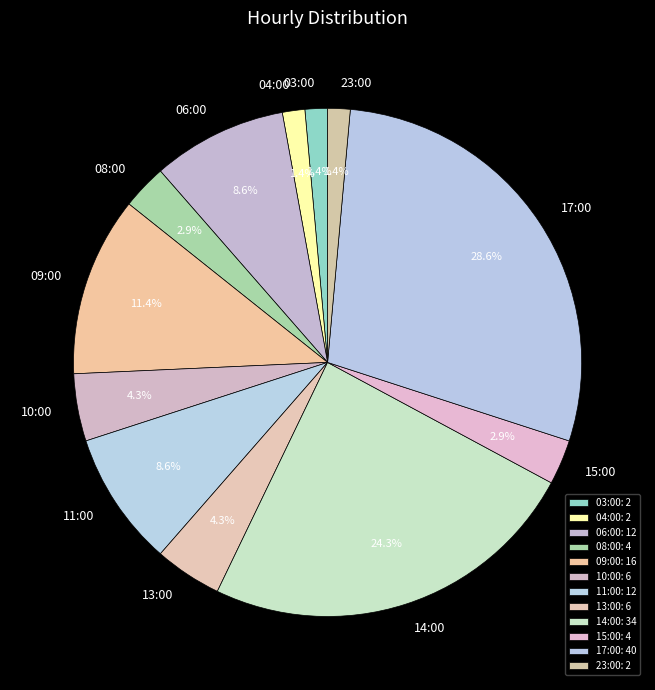

Is it true that 06:00 is 9% of the pie?

True